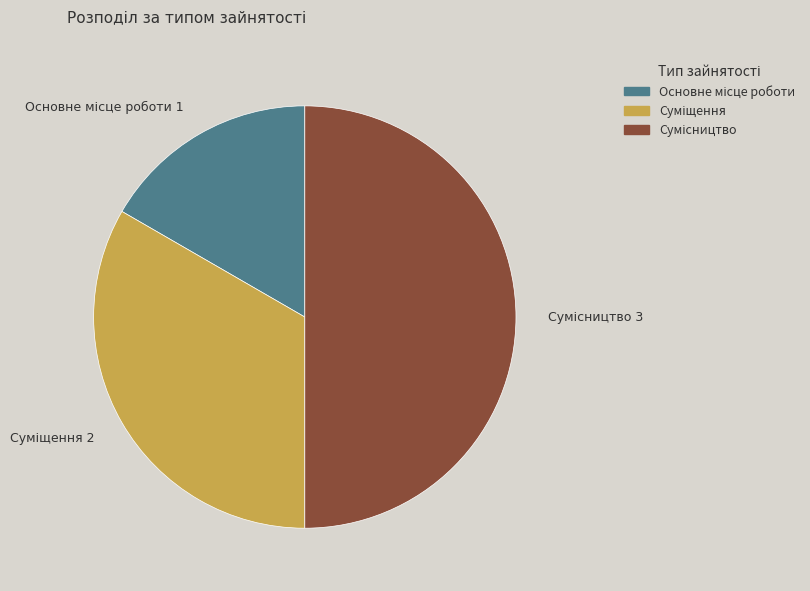

Is there any slice that represents more than half of the pie?

No